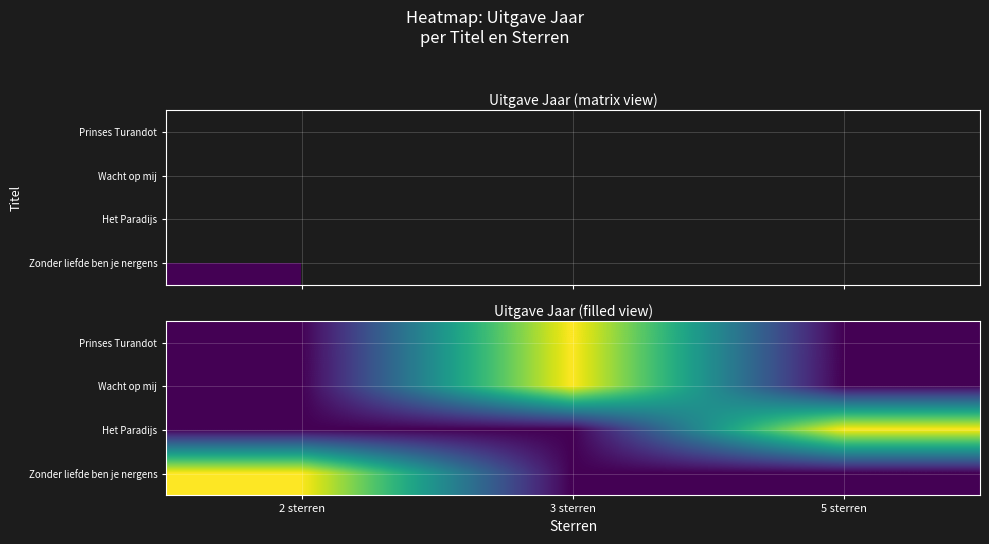

Count the number of data series in this chart.

4